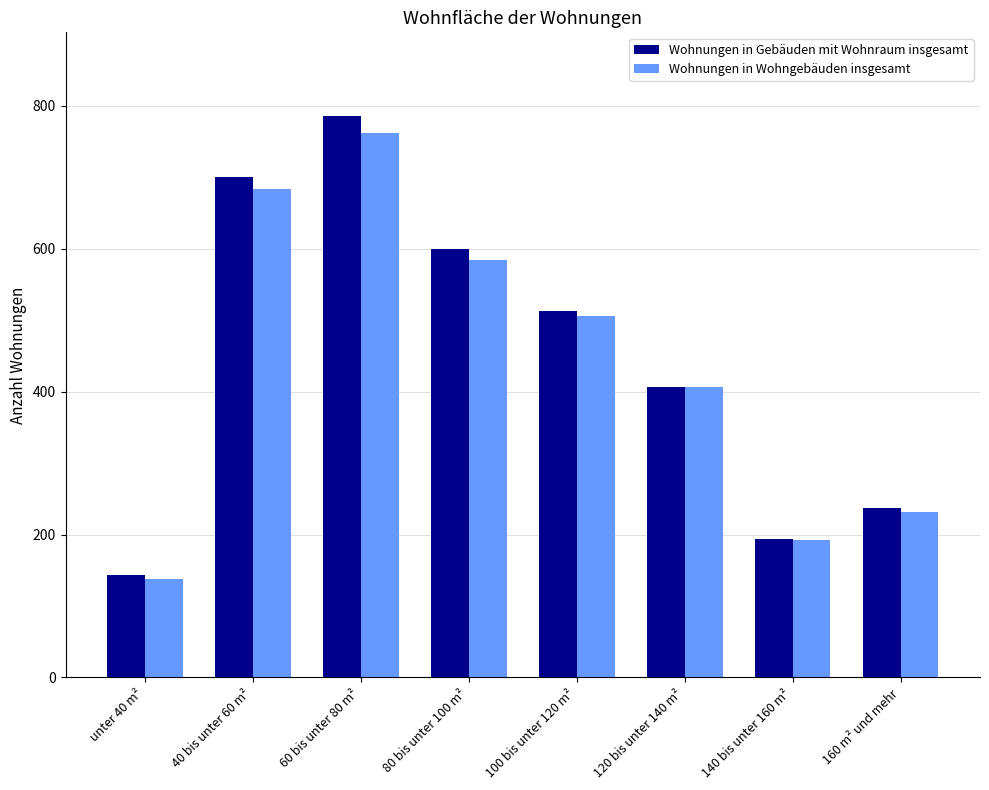

What position from the right is 60 bis unter 80 m²?

6